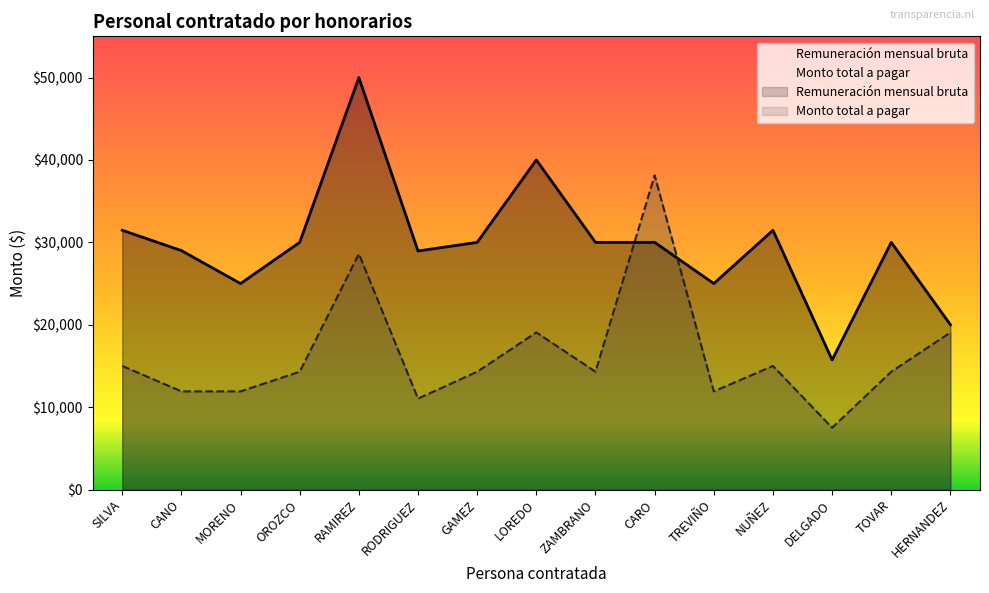

Rank the series by their maximum value, from lowest to highest.

Monto total a pagar, Remuneración mensual bruta